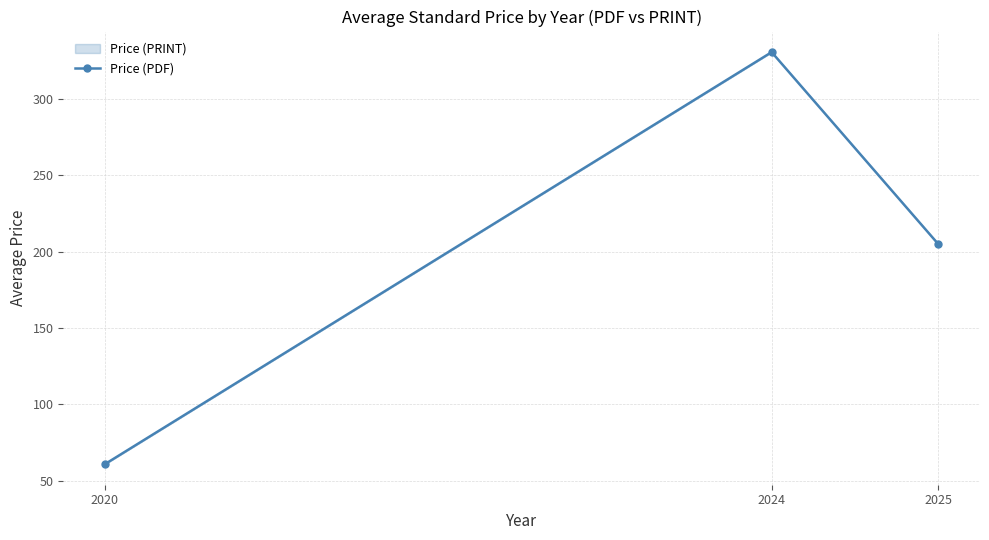

What is the difference between the maximum and minimum values?

269.3